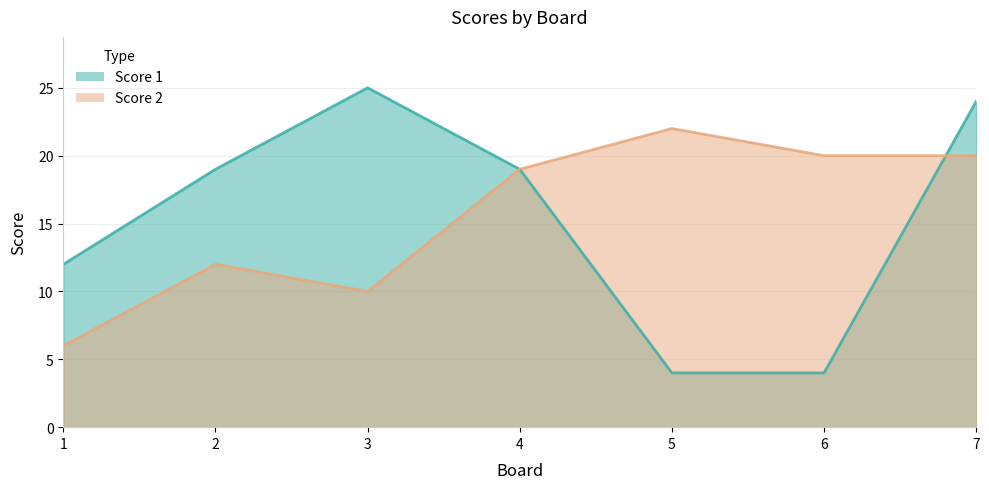

Which series changed the most between 2 and 7?

Score 2